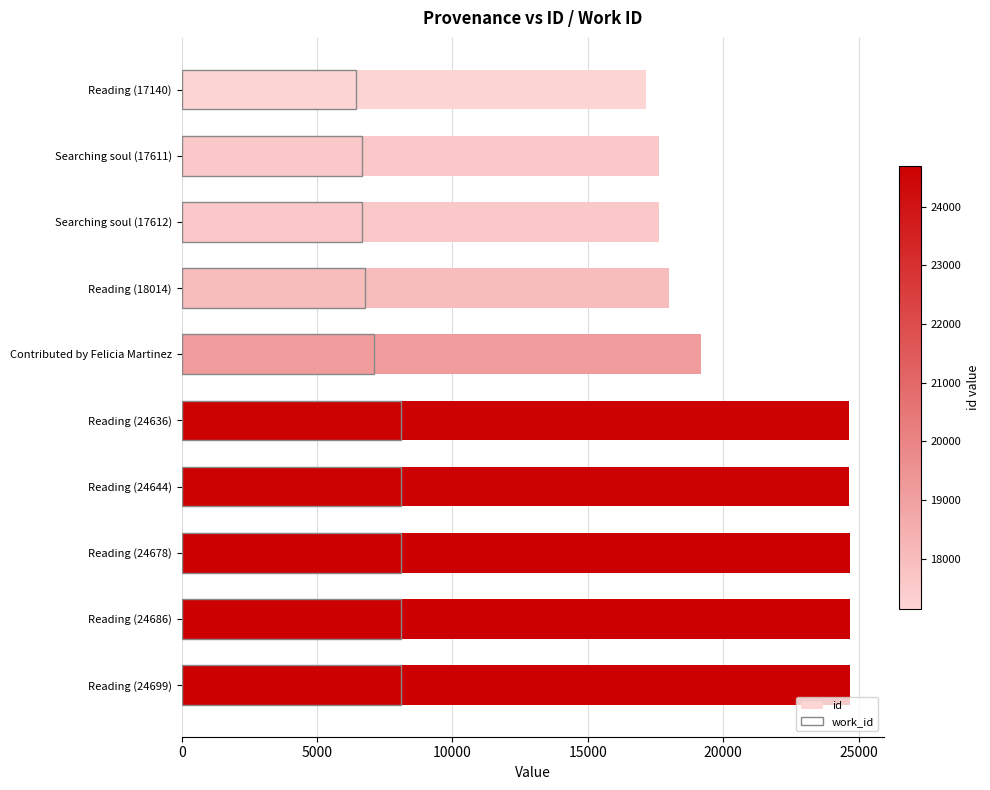

How many groups of bars are there?

10